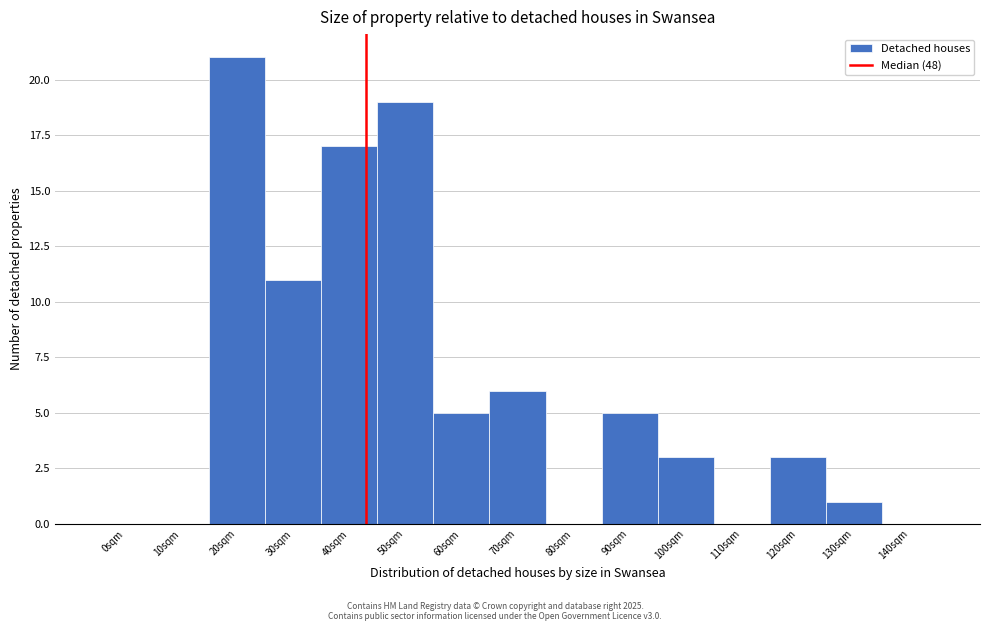

Reading right to left, transcribe all the data shown in this chart.

140sqm=0	130sqm=1	120sqm=3	110sqm=0	100sqm=3	90sqm=5	80sqm=0	70sqm=6	60sqm=5	50sqm=19	40sqm=17	30sqm=11	20sqm=21	10sqm=0	0sqm=0